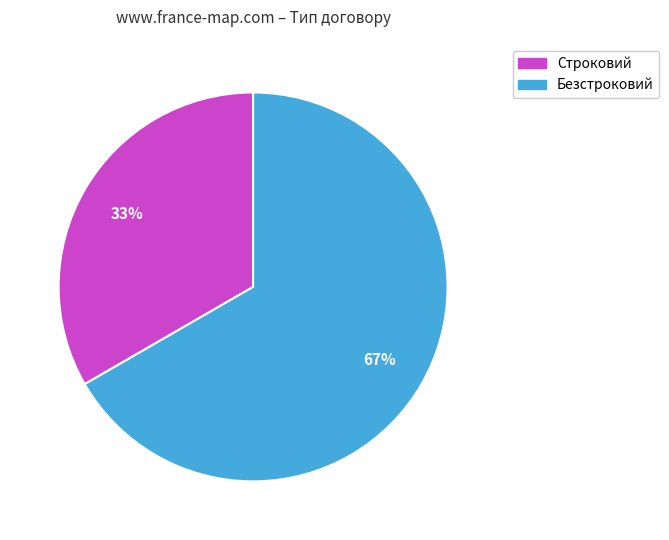

To the nearest percent, what is the average slice percentage?

50%